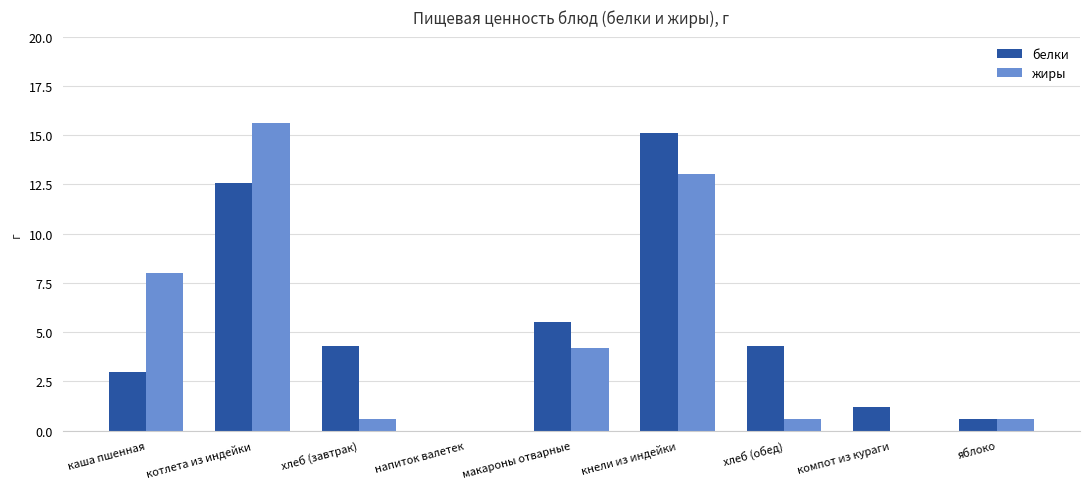

What is the maximum value for белки?

15.1